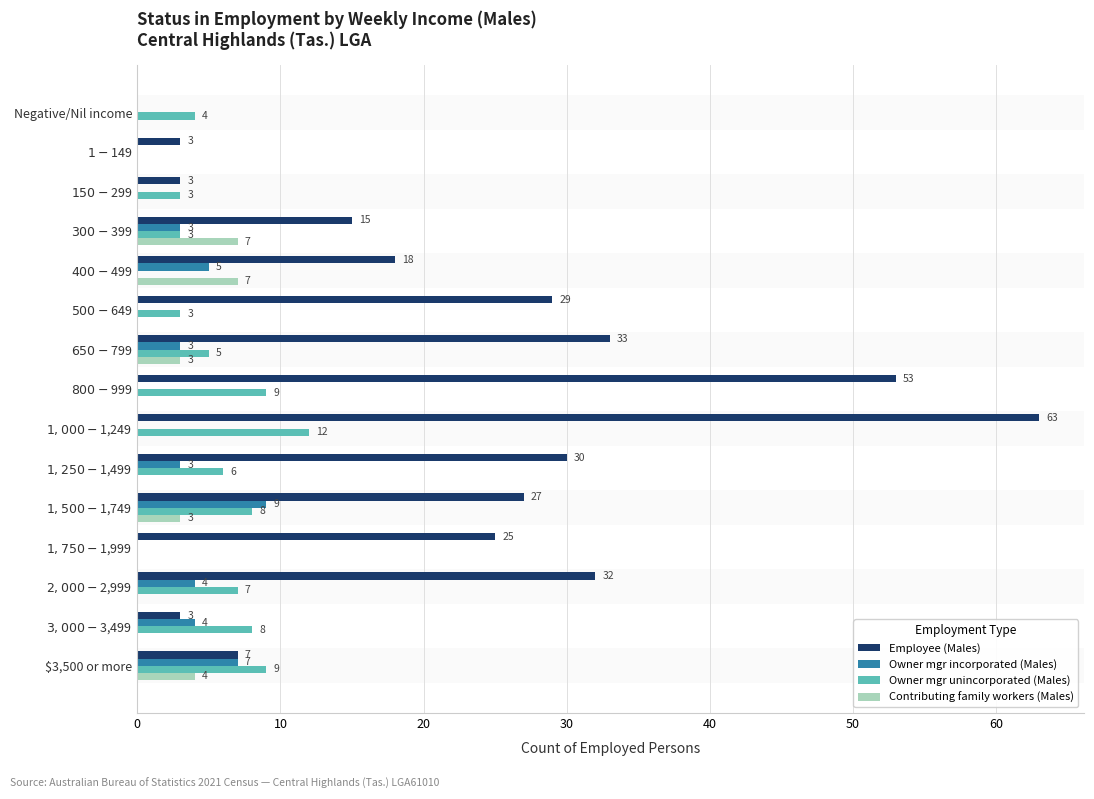

The value of Contributing family workers (Males) at $3,500 or more is 2. True or false?

False